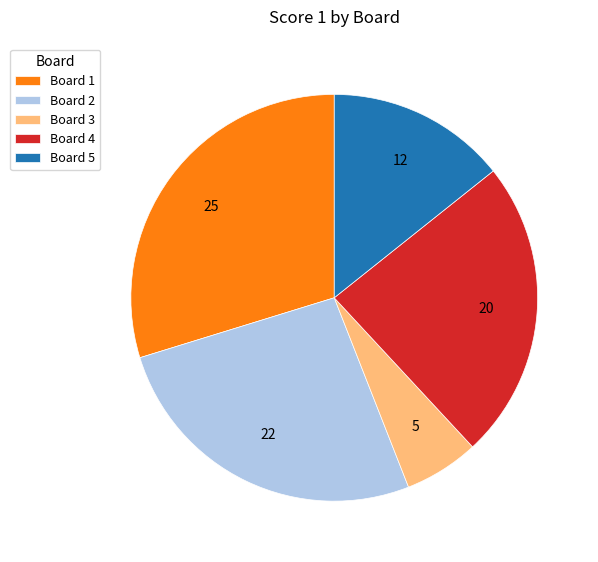

Rank the categories by value from highest to lowest.

Board 1, Board 2, Board 4, Board 5, Board 3